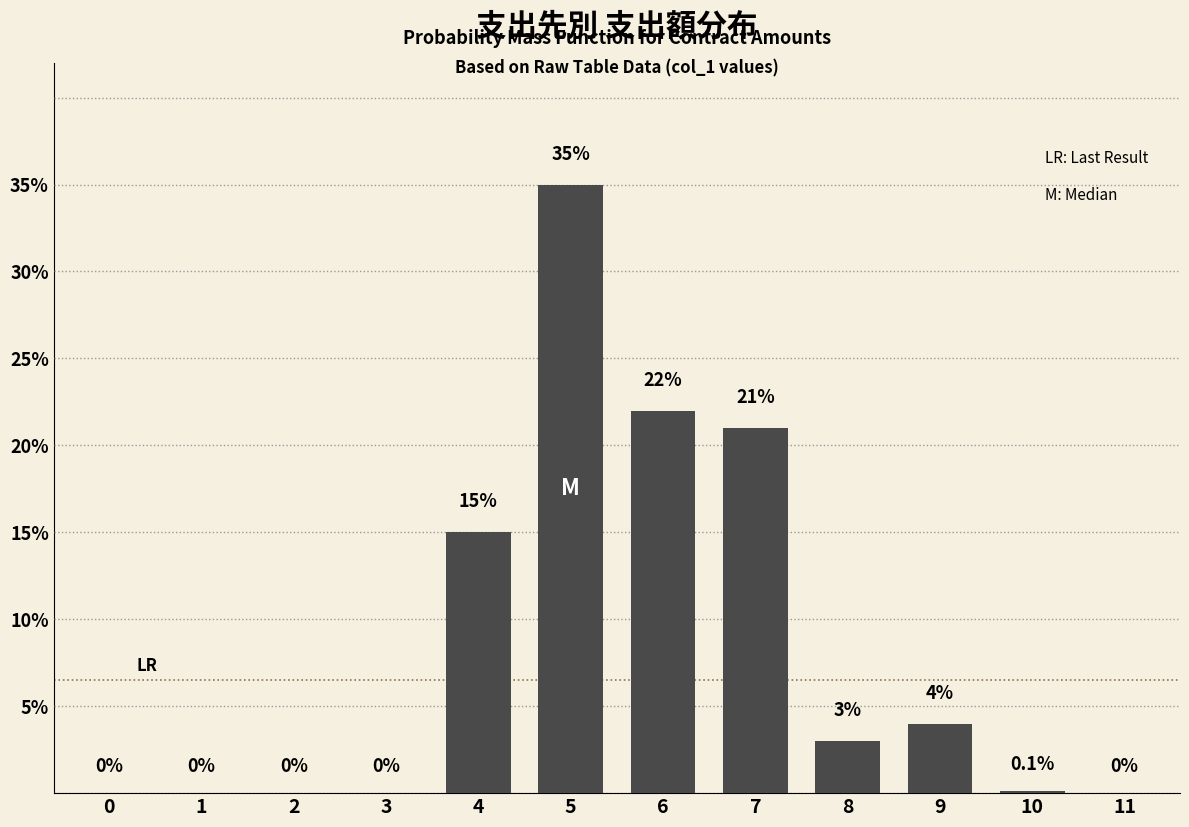

Reading left to right, transcribe all the data shown in this chart.

0=0.0	1=0.0	2=0.0	3=0.0	4=15.0	5=35.0	6=22.0	7=21.0	8=3.0	9=4.0	10=0.1	11=0.0